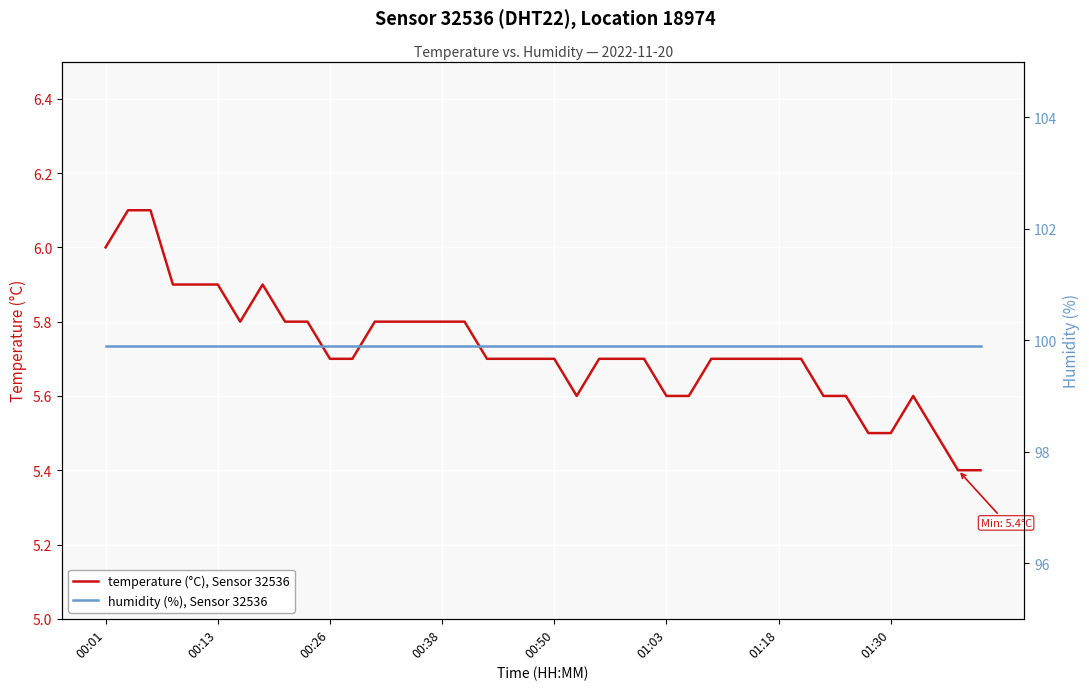

Which series has the largest range (max minus min)?

temperature (°C), Sensor 32536